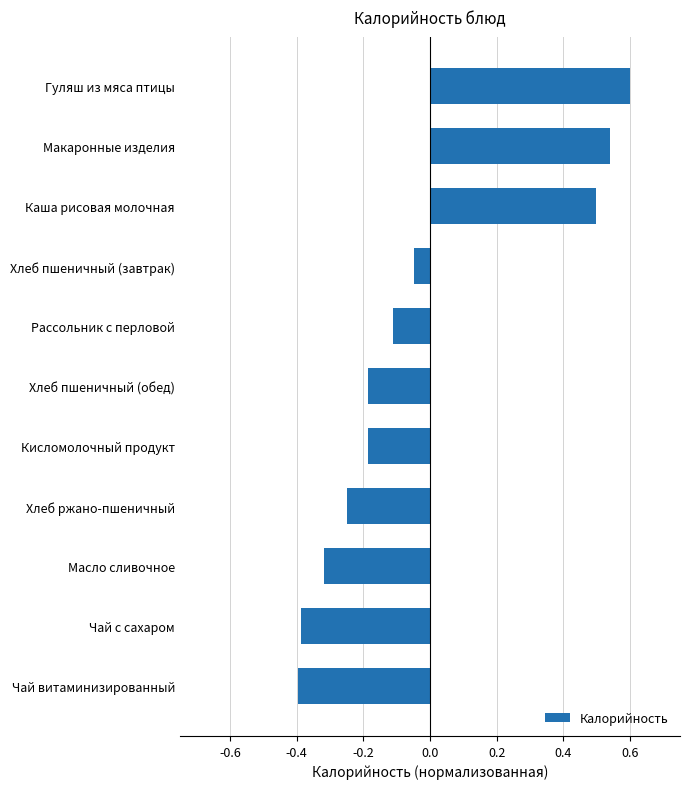

At which label is the value closest to 0?

Хлеб пшеничный (завтрак)